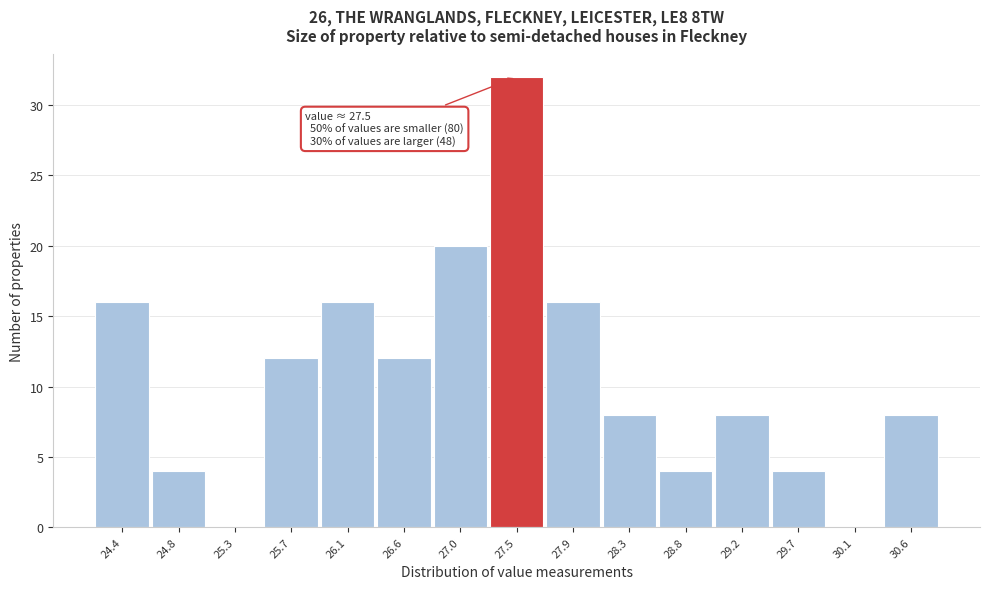

Reading left to right, what are all the values shown in this chart?

24.4=16	24.8=4	25.3=0	25.7=12	26.1=16	26.6=12	27.0=20	27.5=32	27.9=16	28.3=8	28.8=4	29.2=8	29.7=4	30.1=0	30.6=8